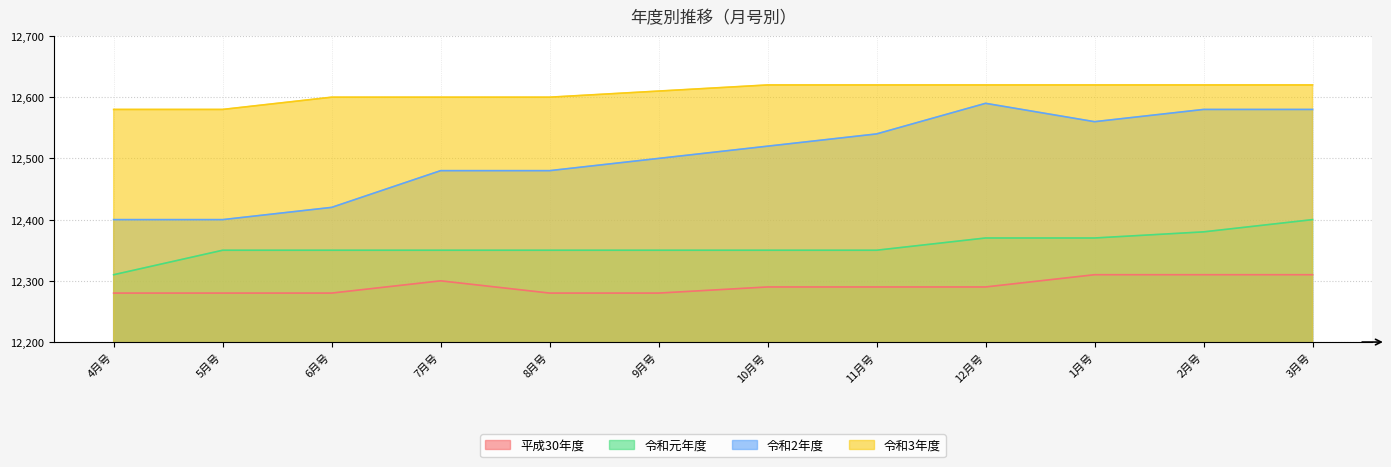

How many lines are shown in the chart?

4